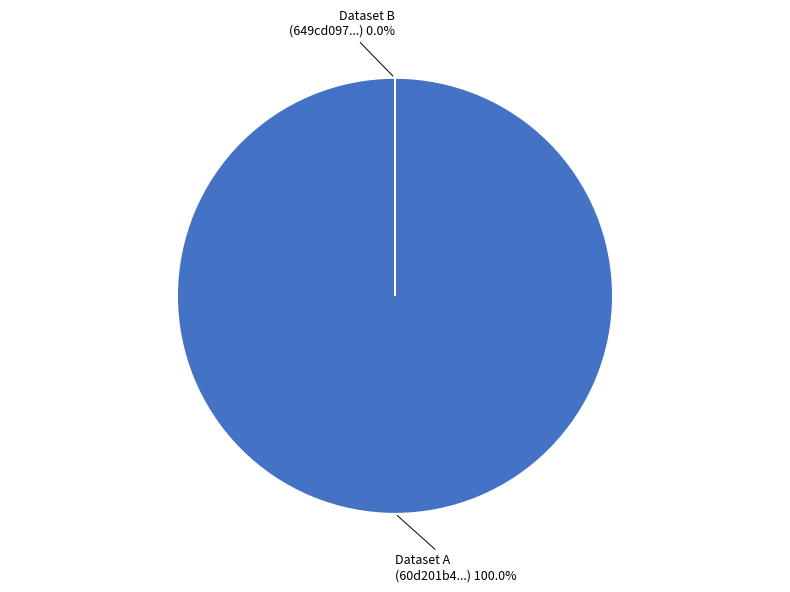

Is there any slice that represents more than half of the pie?

Yes